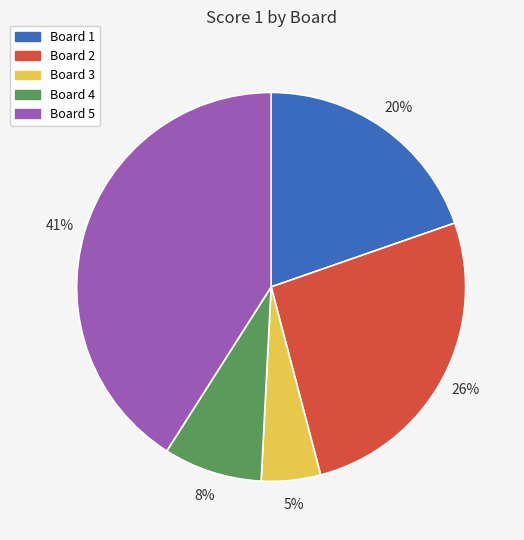

Do Board 5 and Board 4 together represent more than half of the pie?

No